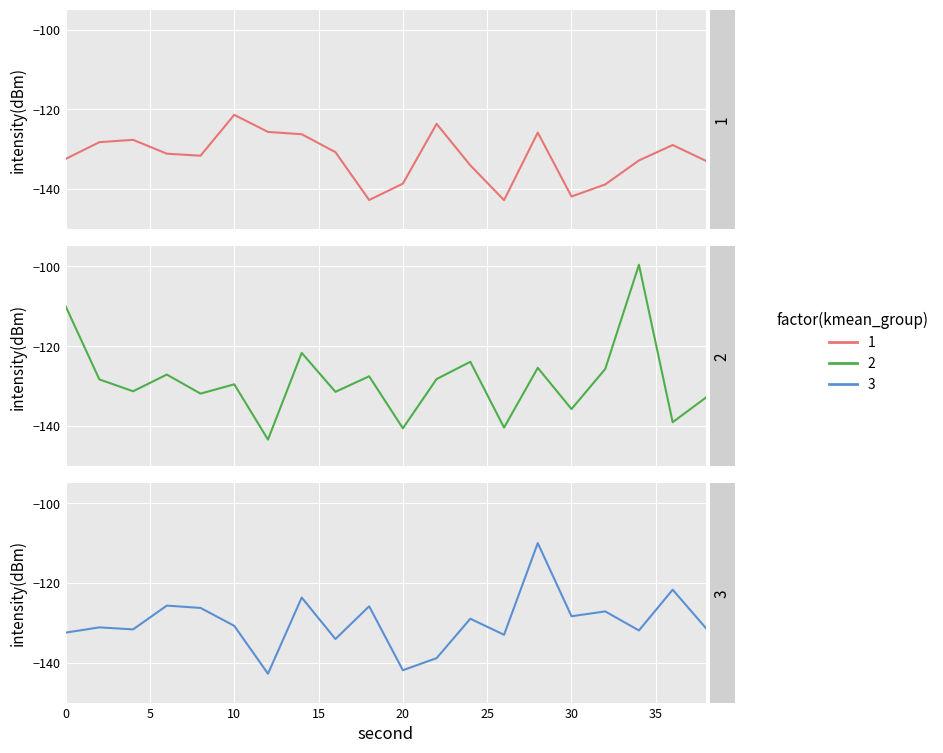

The 2 series shows -92.3 at 30. True or false?

False